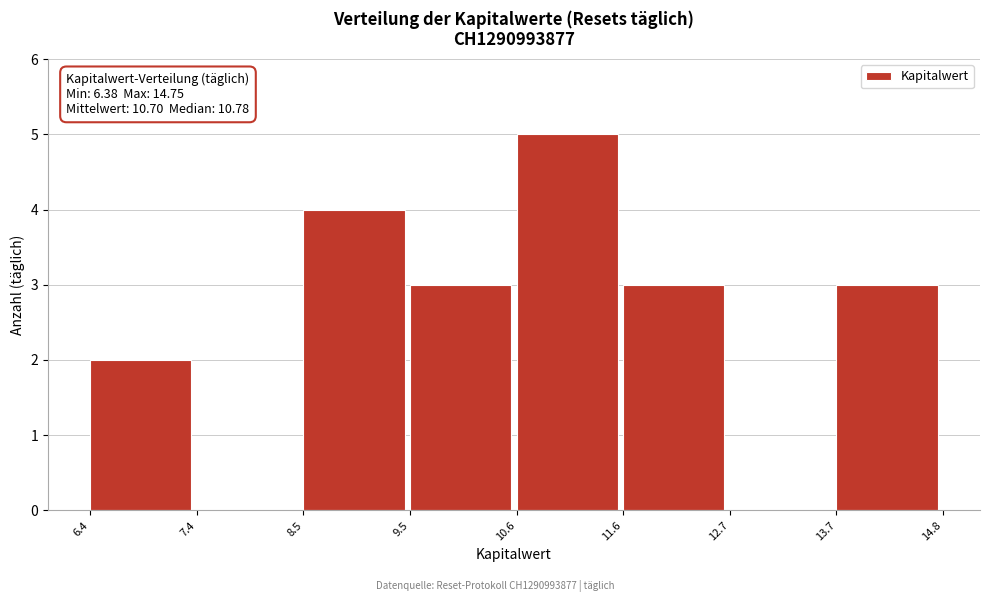

Over which range of the x-axis is the bar tallest?

10.6 to 11.6